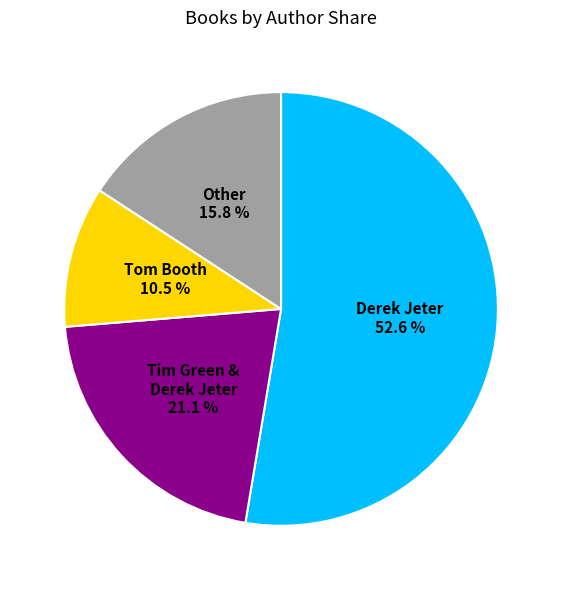

Is there any slice that represents more than half of the pie?

Yes